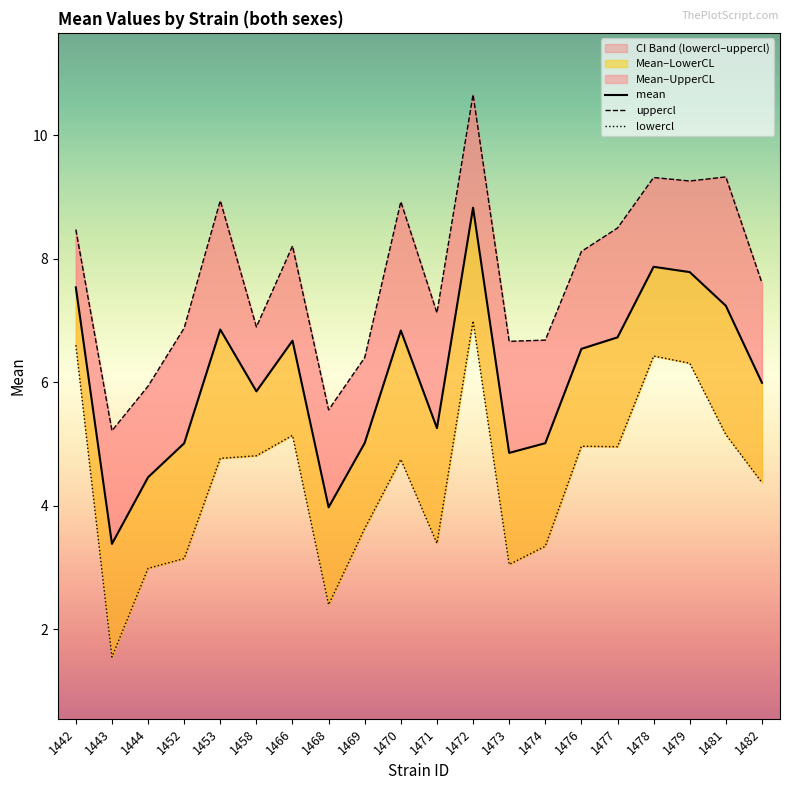

What is the value of the lowercl point at the 9th from the left?

3.6